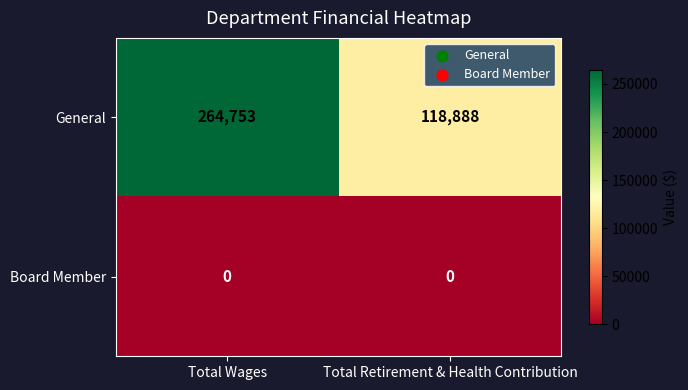

Rank the series at Total Retirement & Health Contribution from lowest to highest value.

Board Member, General